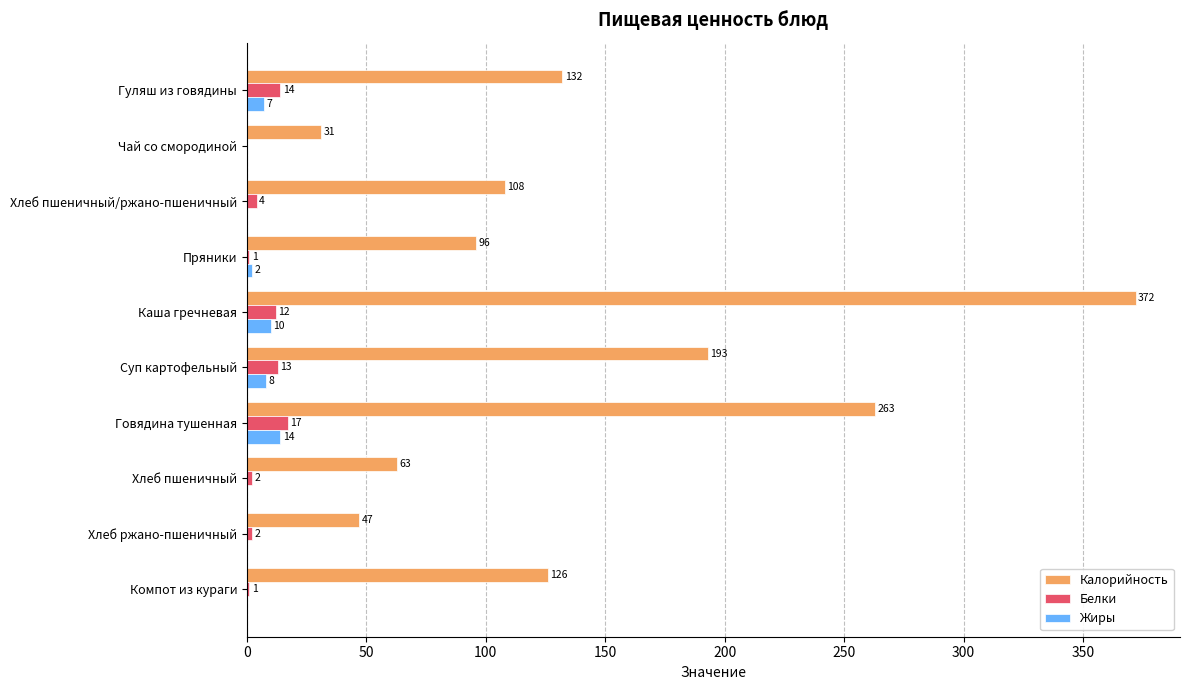

Which series has the largest total across all categories?

Калорийность